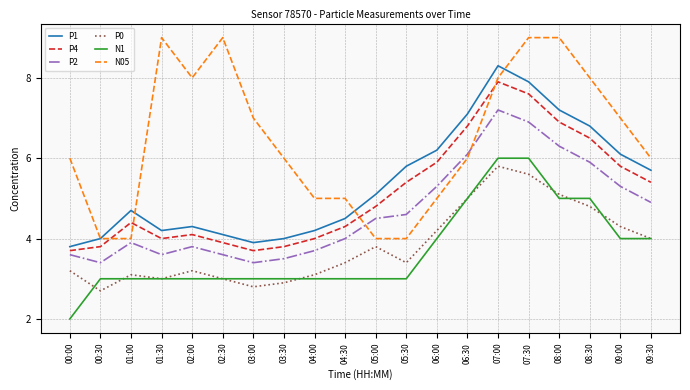

What is the difference between the highest and lowest values at 07:00?

2.5